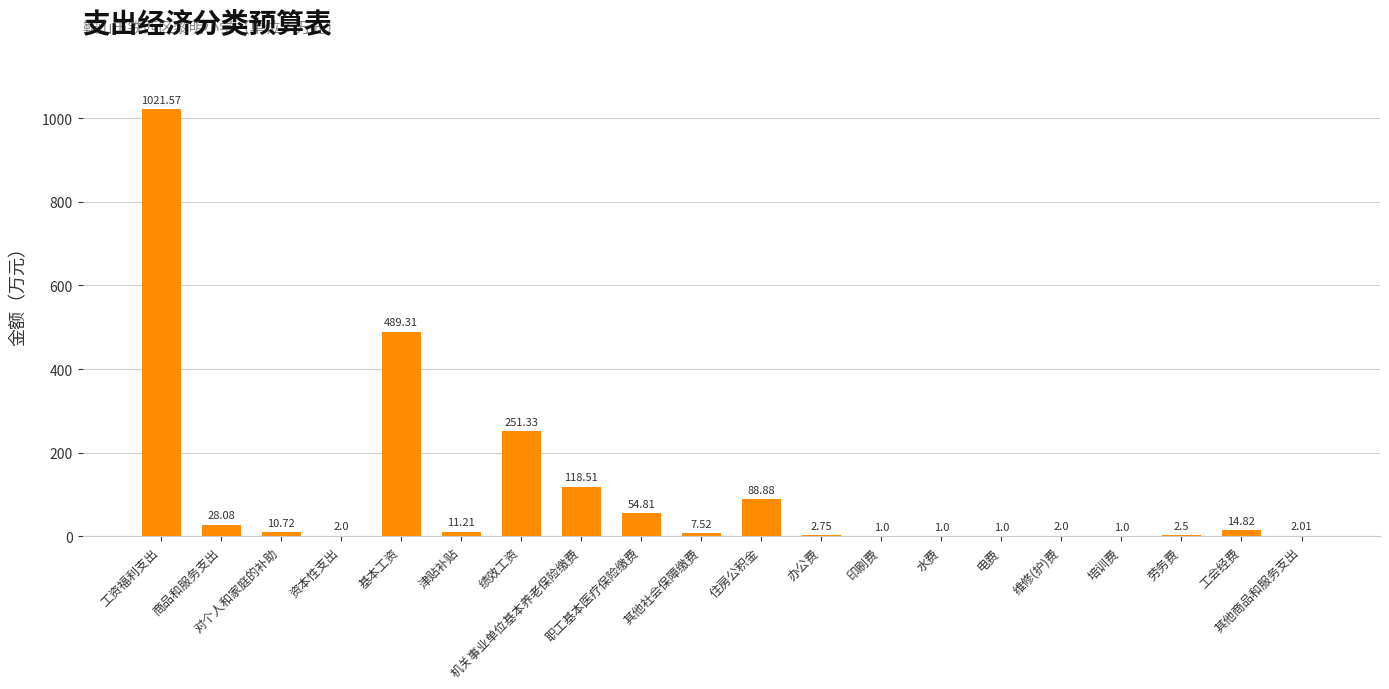

What is the difference between the second highest and second lowest values?

488.3